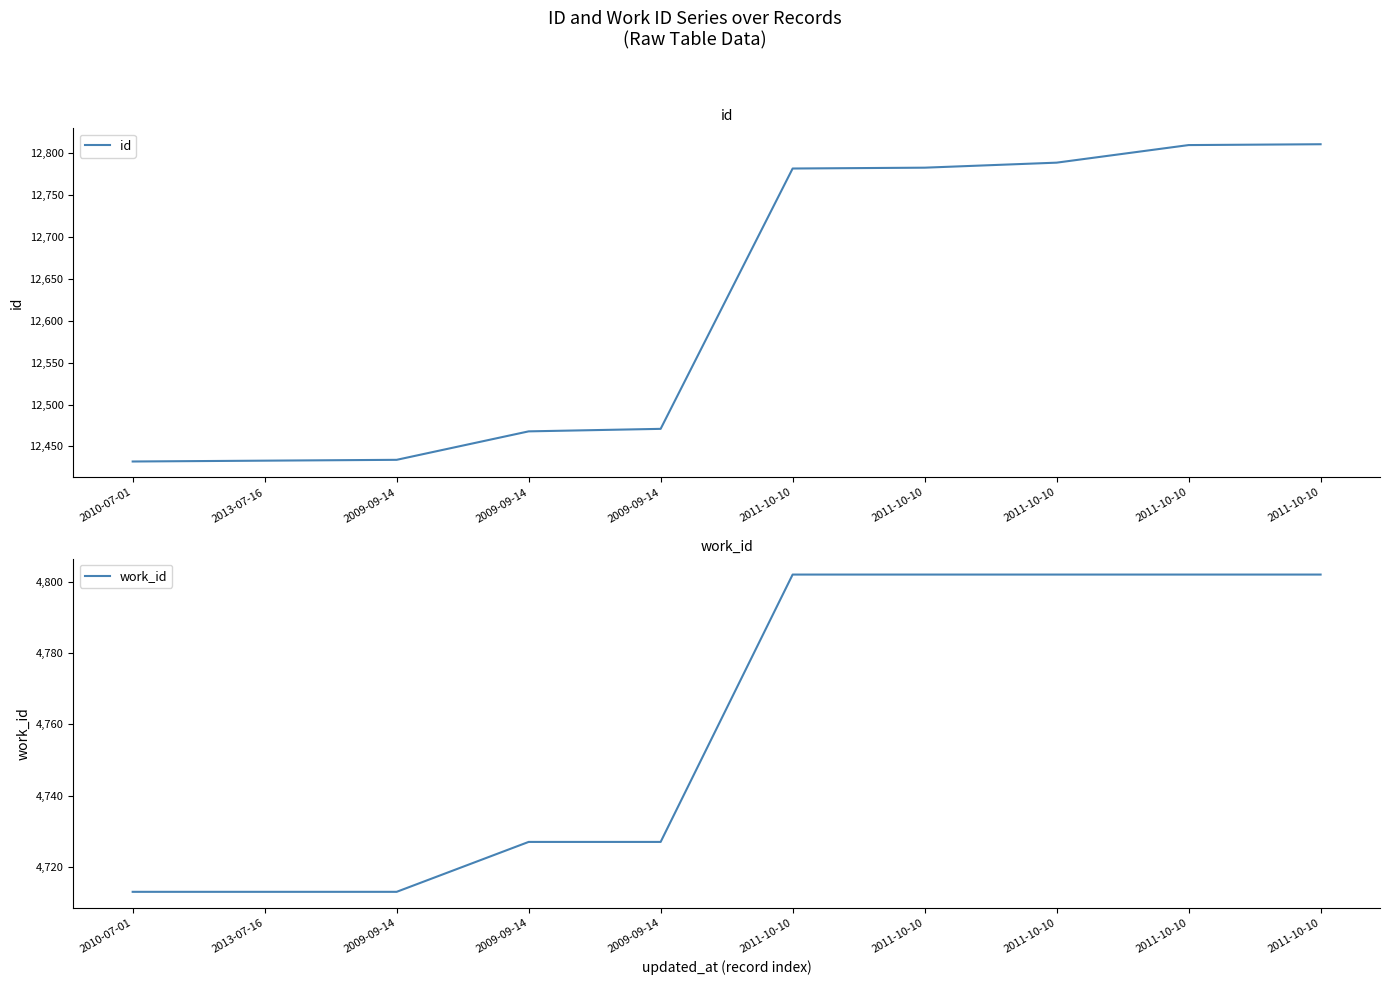

Does the chart have visible grid lines?

No